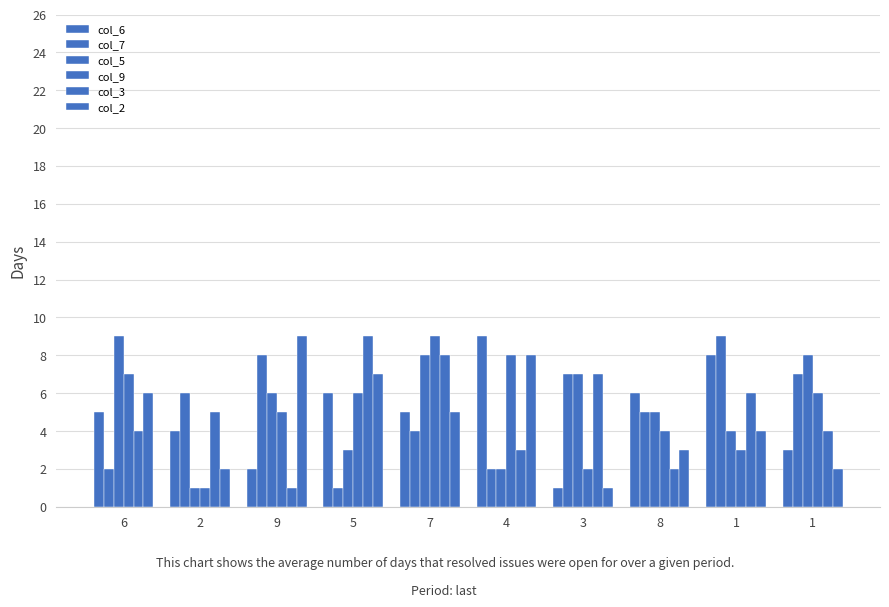

At which label does col_3 first exceed 5?

5